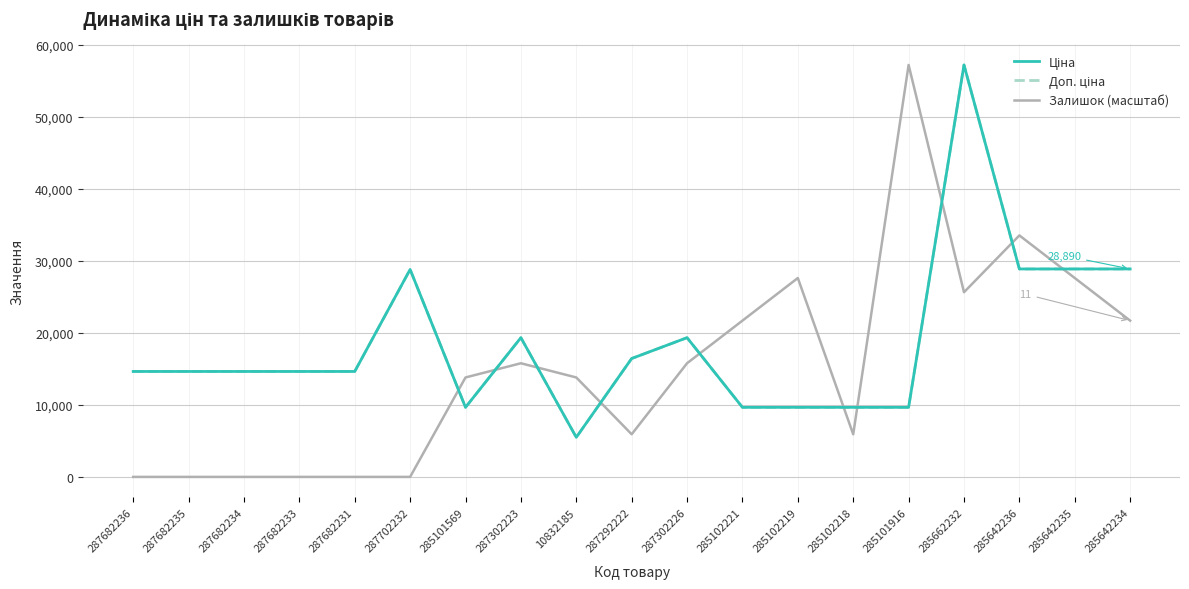

How many times do Ціна and Залишок (масштаб) cross each other?

10